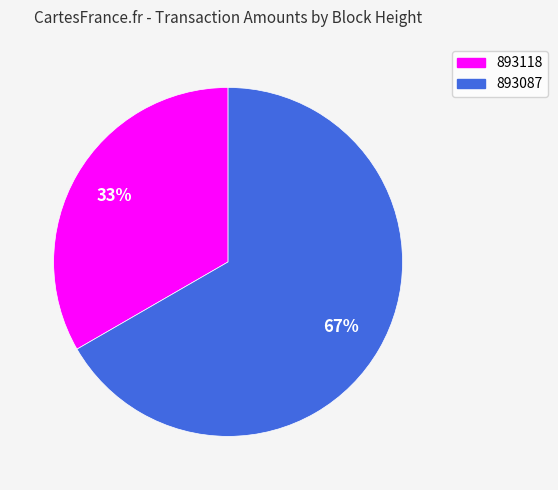

Which slice is the smallest?

893118